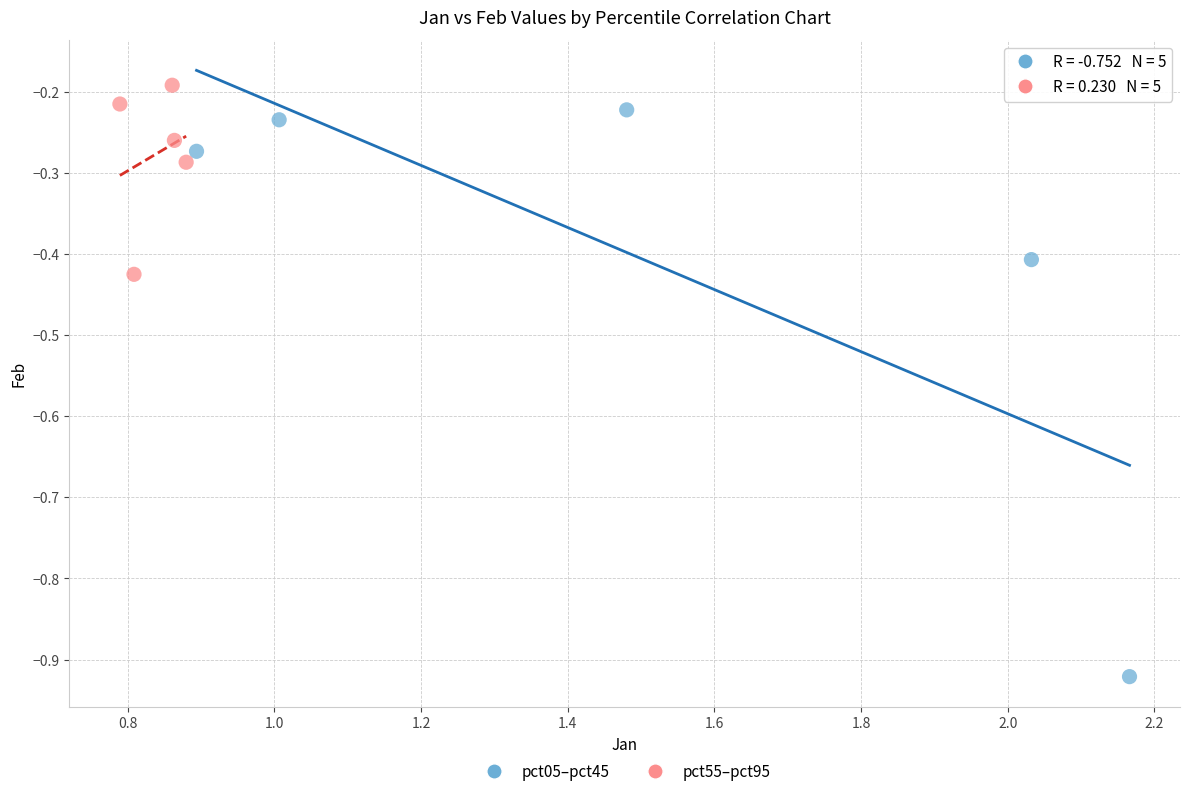

Which series contains the lowest Y value?

pct05–pct45